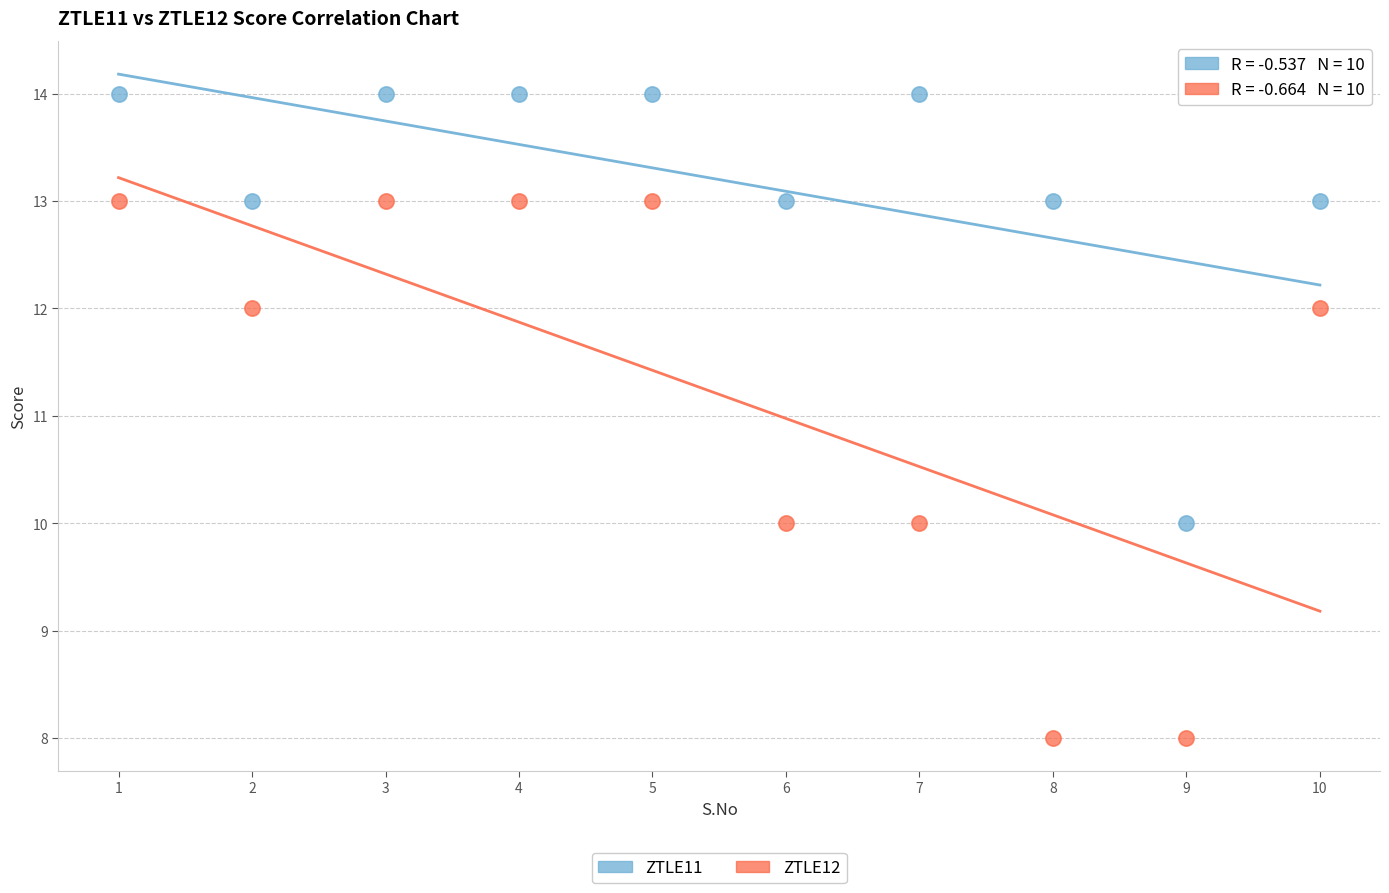

Across all data points, what is the range of Y values (max minus min)?

6